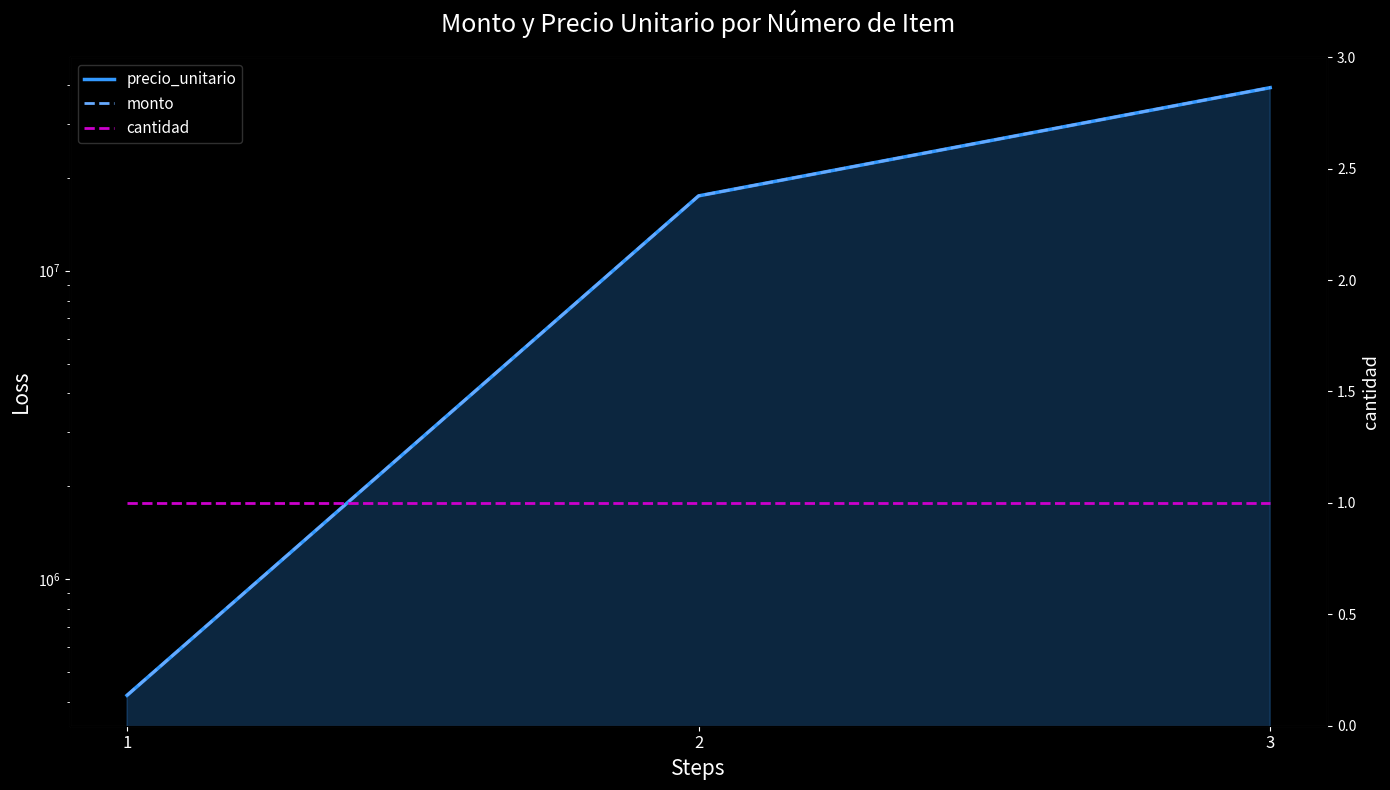

What is the value of the precio_unitario point at the 2nd from the left?

17485571